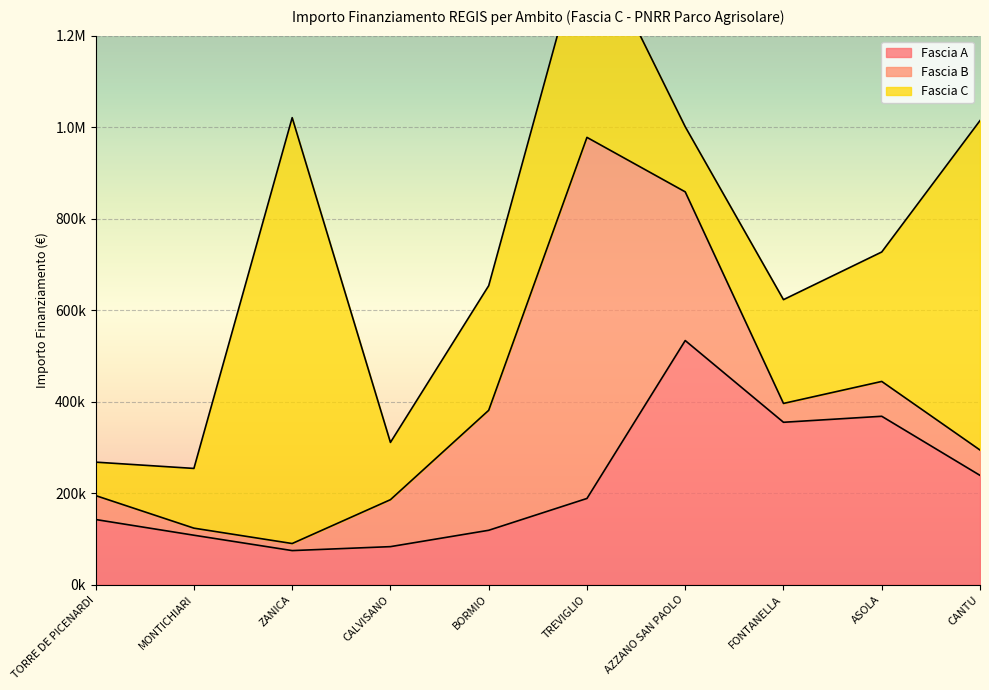

What value does the Fascia B series have at TREVIGLIO?

789254.4